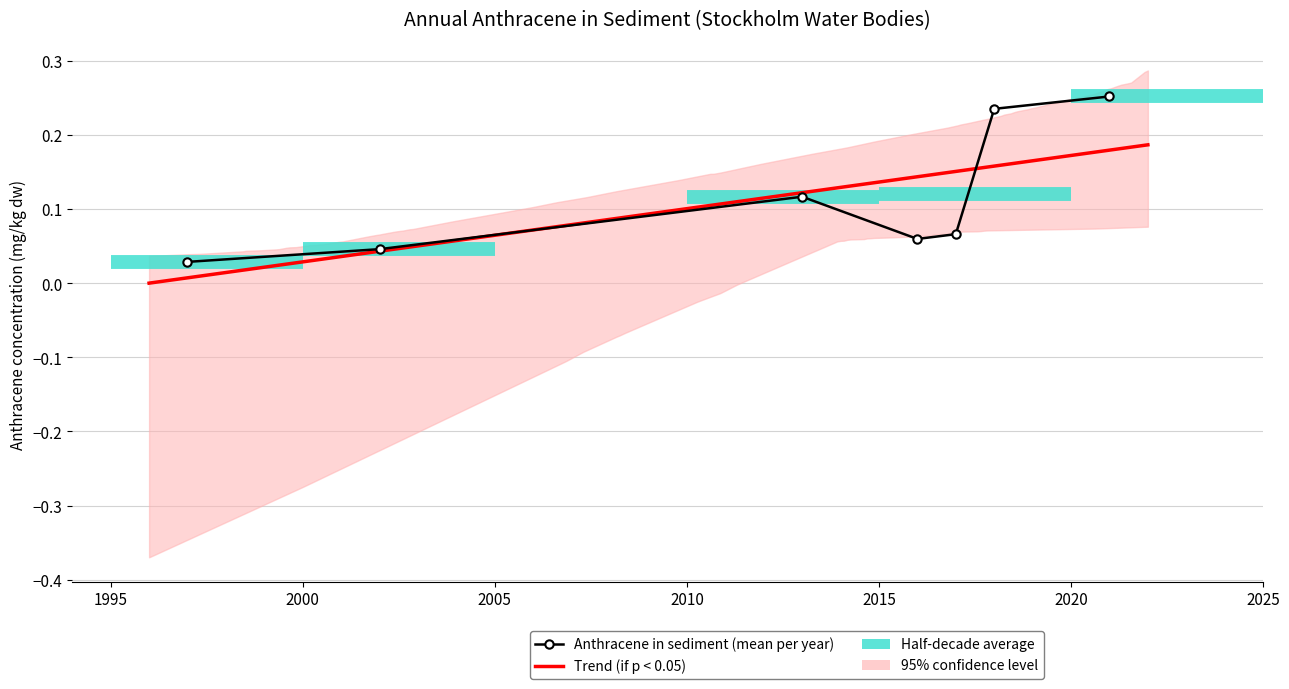

Is it true that the value at 38 is 0.0?

False